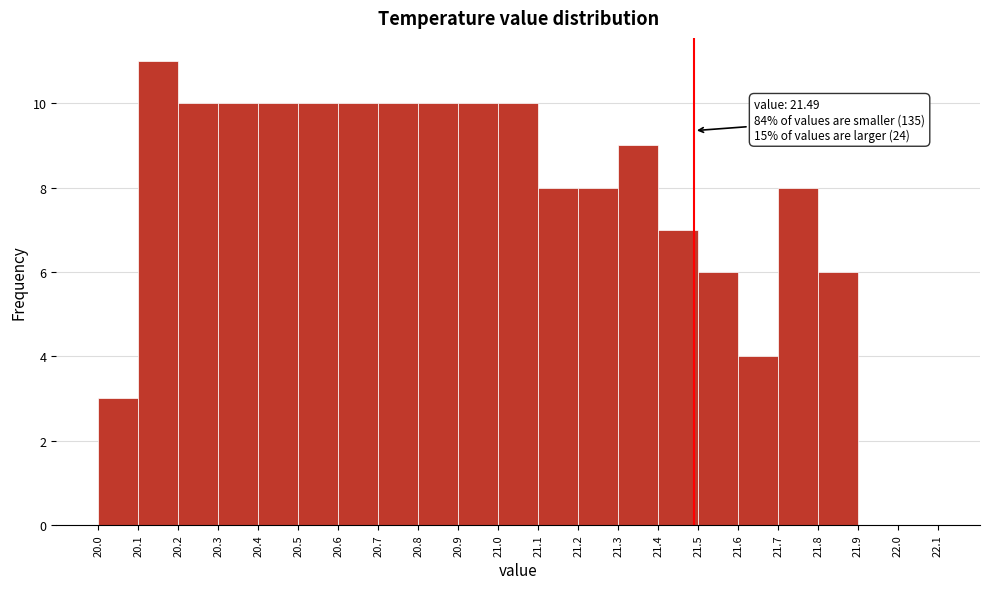

Which range on the x-axis has the tallest bar?

20.1 to 20.2